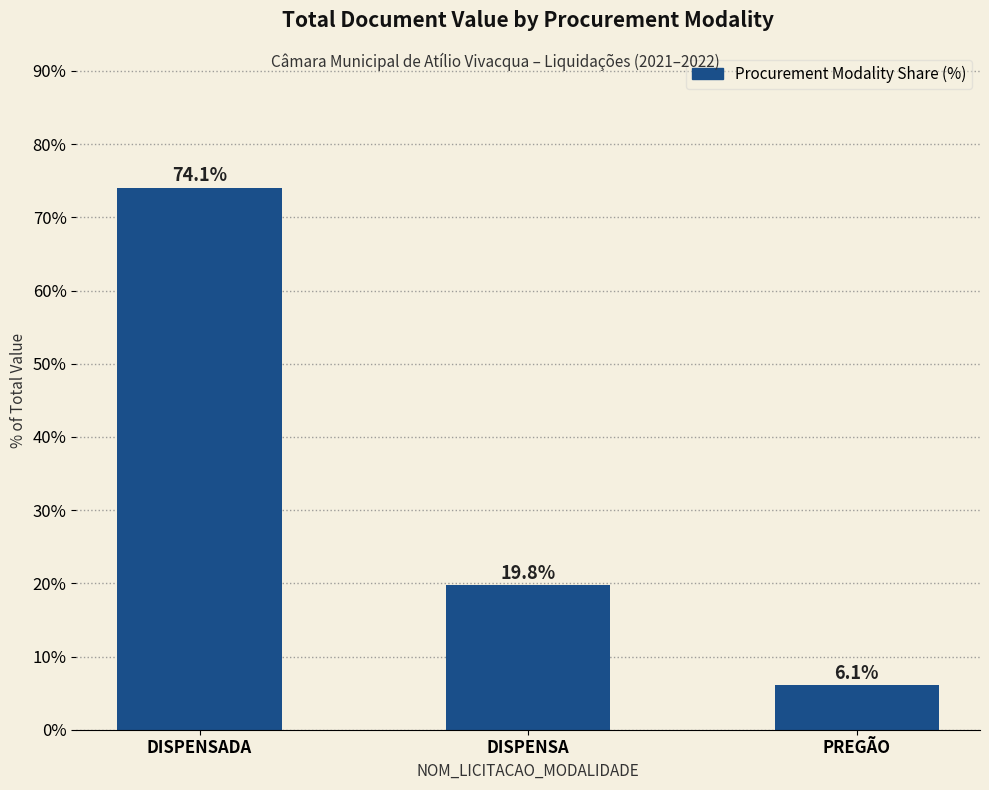

What is the value of the 1st bar from the left?

74.1